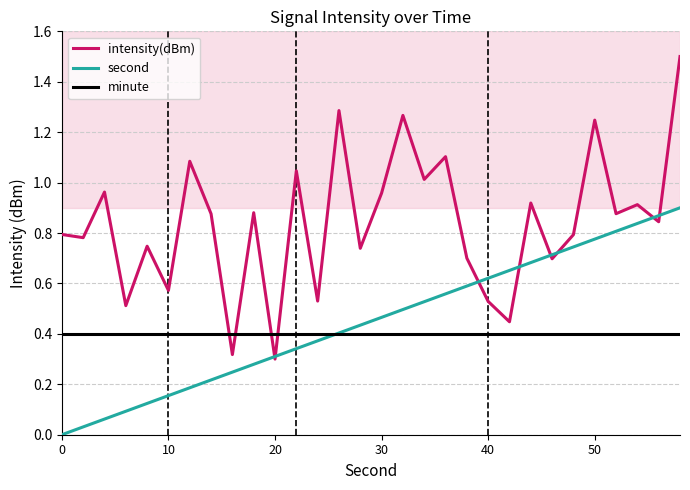

Which series has the widest spread of values?

intensity(dBm)